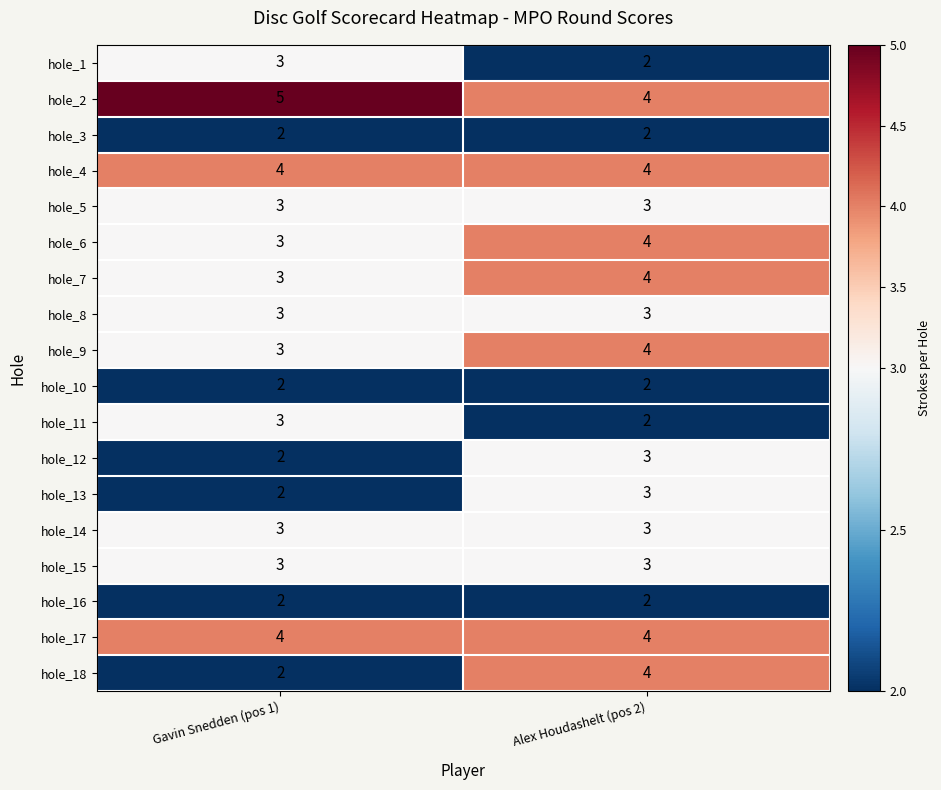

Is it true that hole_3 equals 2 at Gavin Snedden (pos 1)?

True